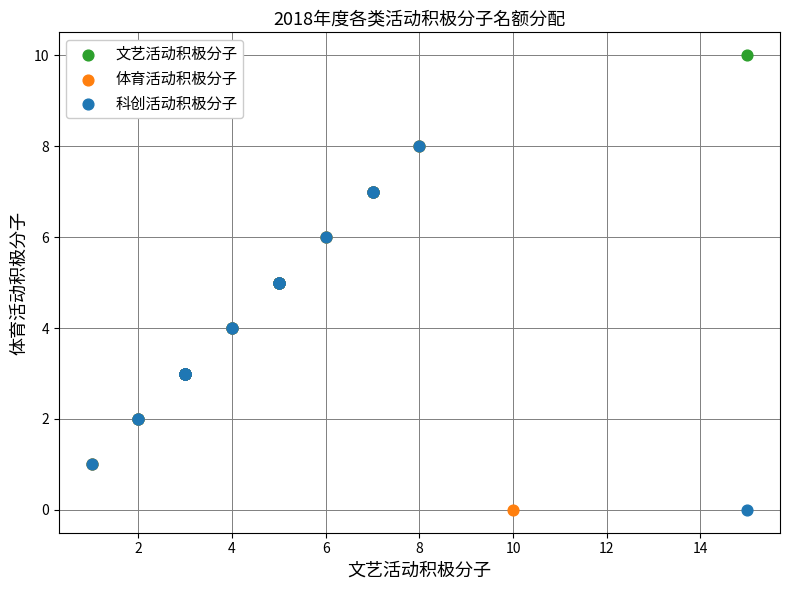

Which series has the largest Y range (max minus min)?

文艺活动积极分子